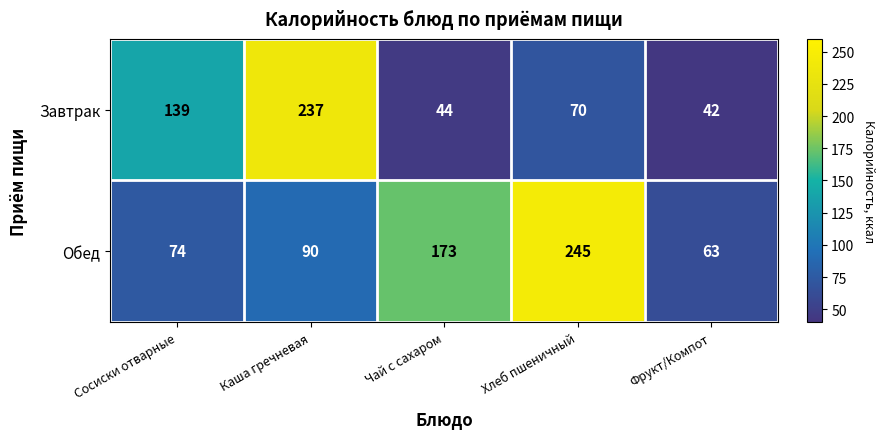

Rank the series by their maximum value, from lowest to highest.

Завтрак, Обед